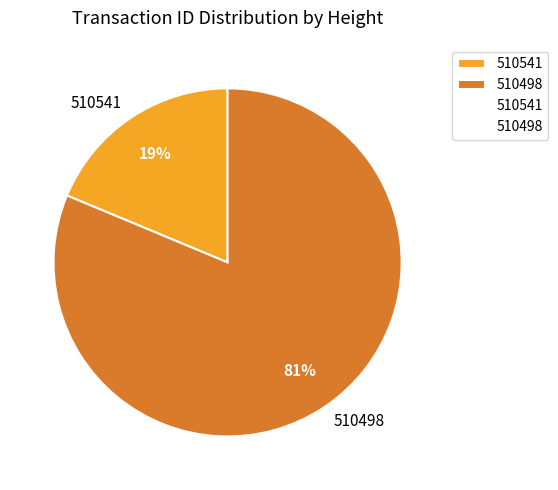

Does 510498 represent more than half of the total?

Yes